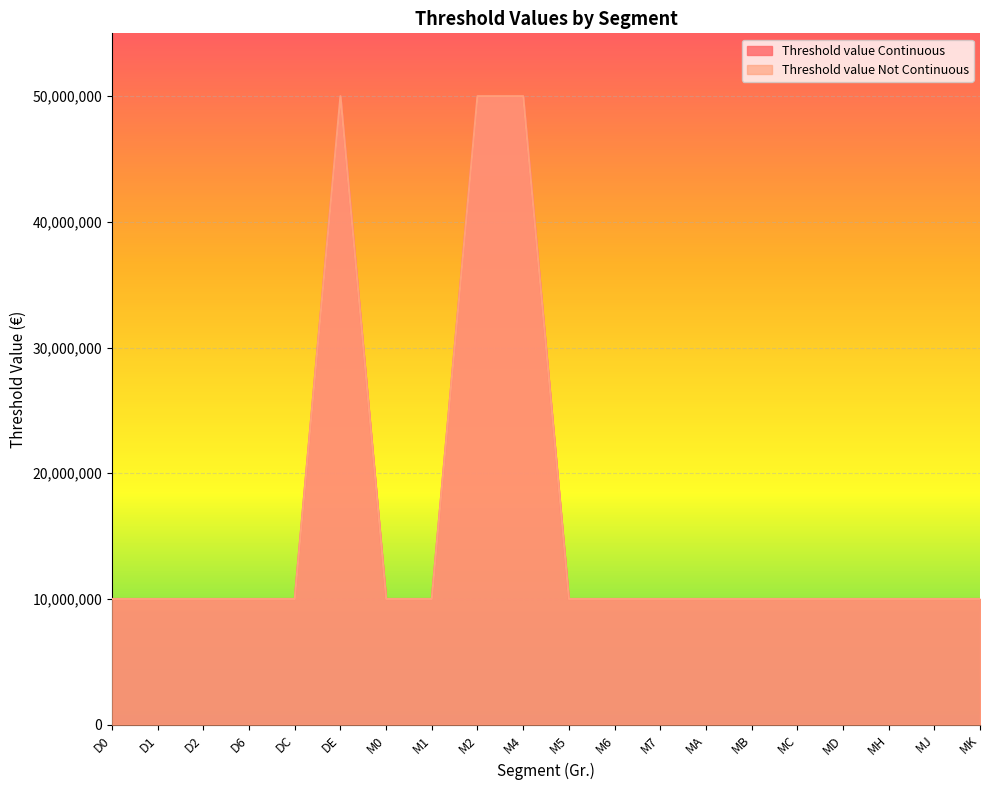

Where is Threshold value Not Continuous nearest to the value 30000000?

D0